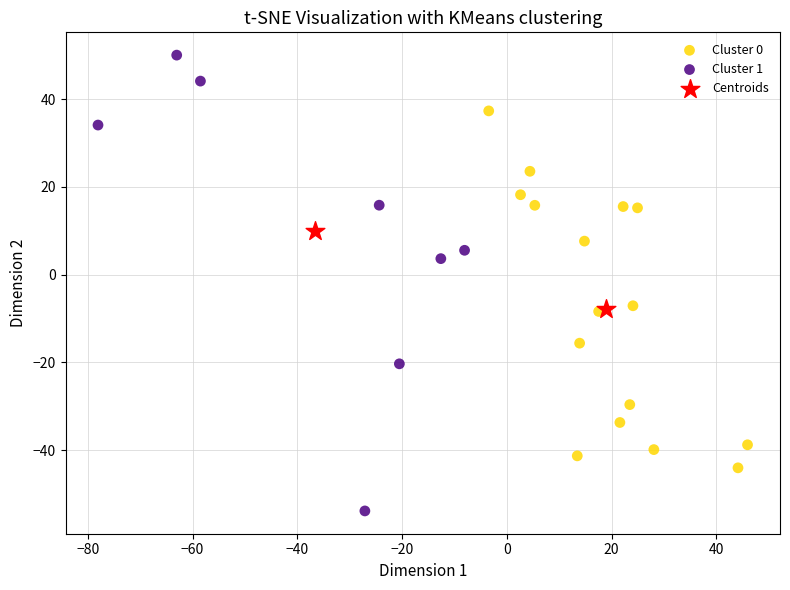

Which series has the widest spread of Y values?

Cluster 1